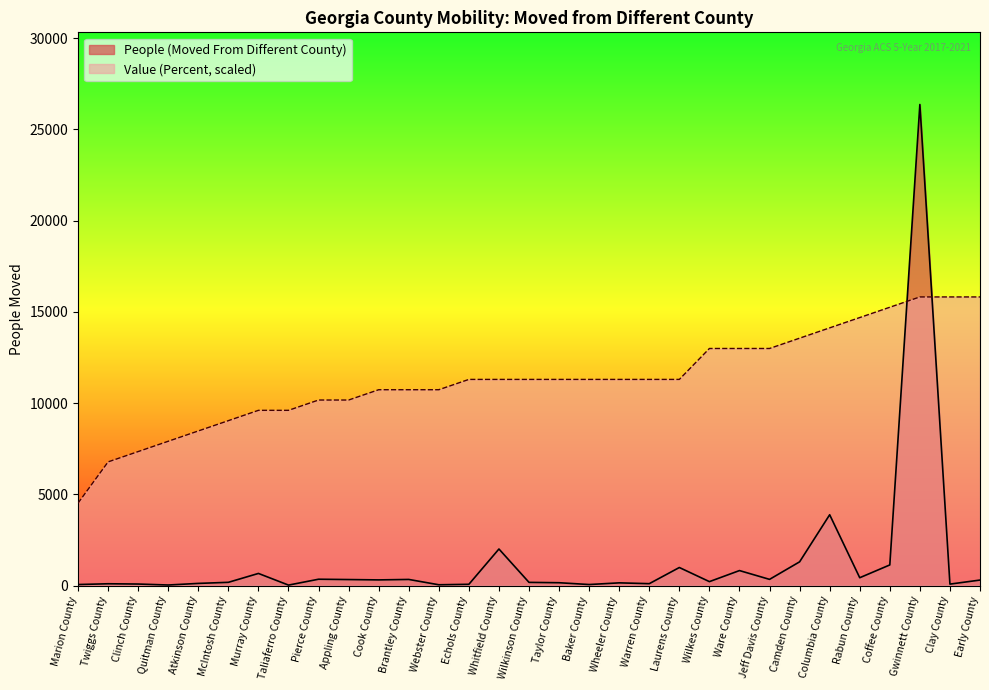

Reading left to right, list all the values displayed in this chart.

People (Moved From Different County): Marion County=58.0	Twiggs County=100.0	Clinch County=85.0	Quitman County=32.0	Atkinson County=120.0	McIntosh County=179.0	Murray County=666.0	Taliaferro County=27.0	Pierce County=349.0	Appling County=331.0	Cook County=312.0	Brantley County=337.0	Webster County=45.0	Echols County=71.0	Whitfield County=2005.0	Wilkinson County=176.0	Taylor County=157.0	Baker County=58.0	Wheeler County=150.0	Warren County=105.0	Laurens County=991.0	Wilkes County=217.0	Ware County=823.0	Jeff Davis County=341.0	Camden County=1302.0	Columbia County=3882.0	Rabun County=431.0	Coffee County=1132.0	Gwinnett County=26362.0	Clay County=81.0	Early County=303.0
Value (Percent): Marion County=4519.2	Twiggs County=6778.8	Clinch County=7343.7	Quitman County=7908.6	Atkinson County=8473.5	McIntosh County=9038.4	Murray County=9603.3	Taliaferro County=9603.3	Pierce County=10168.2	Appling County=10168.2	Cook County=10733.1	Brantley County=10733.1	Webster County=10733.1	Echols County=11298.0	Whitfield County=11298.0	Wilkinson County=11298.0	Taylor County=11298.0	Baker County=11298.0	Wheeler County=11298.0	Warren County=11298.0	Laurens County=11298.0	Wilkes County=12992.7	Ware County=12992.7	Jeff Davis County=12992.7	Camden County=13557.6	Columbia County=14122.5	Rabun County=14687.4	Coffee County=15252.3	Gwinnett County=15817.2	Clay County=15817.2	Early County=15817.2